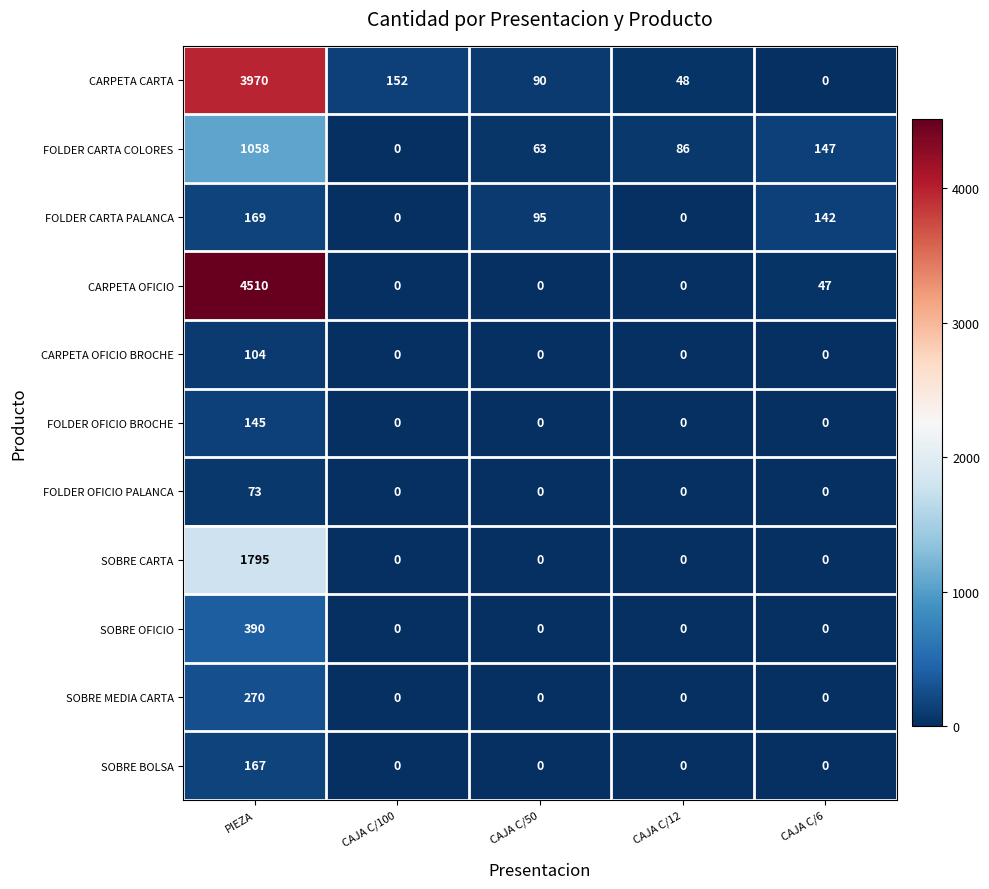

List the series in order of their peak value, lowest first.

FOLDER OFICIO PALANCA, CARPETA OFICIO BROCHE, FOLDER OFICIO BROCHE, SOBRE BOLSA, FOLDER CARTA PALANCA, SOBRE MEDIA CARTA, SOBRE OFICIO, FOLDER CARTA COLORES, SOBRE CARTA, CARPETA CARTA, CARPETA OFICIO